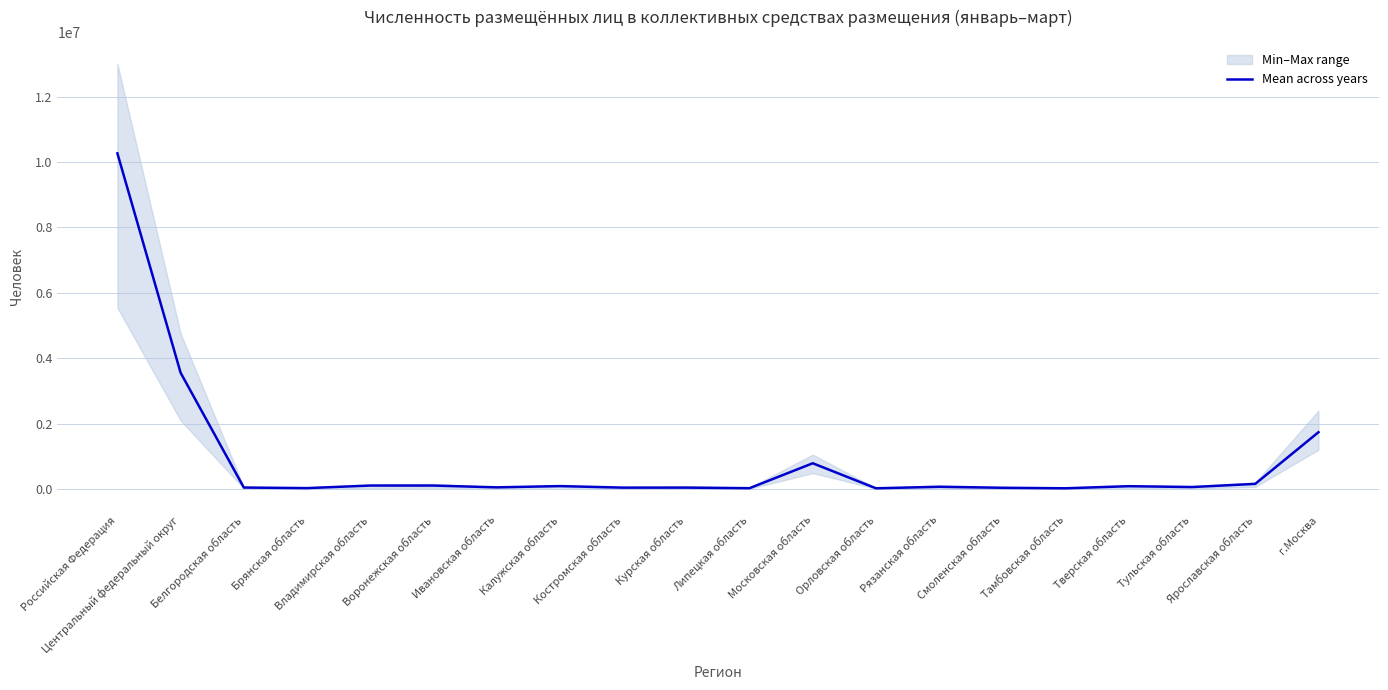

How many categories are shown in the chart?

20